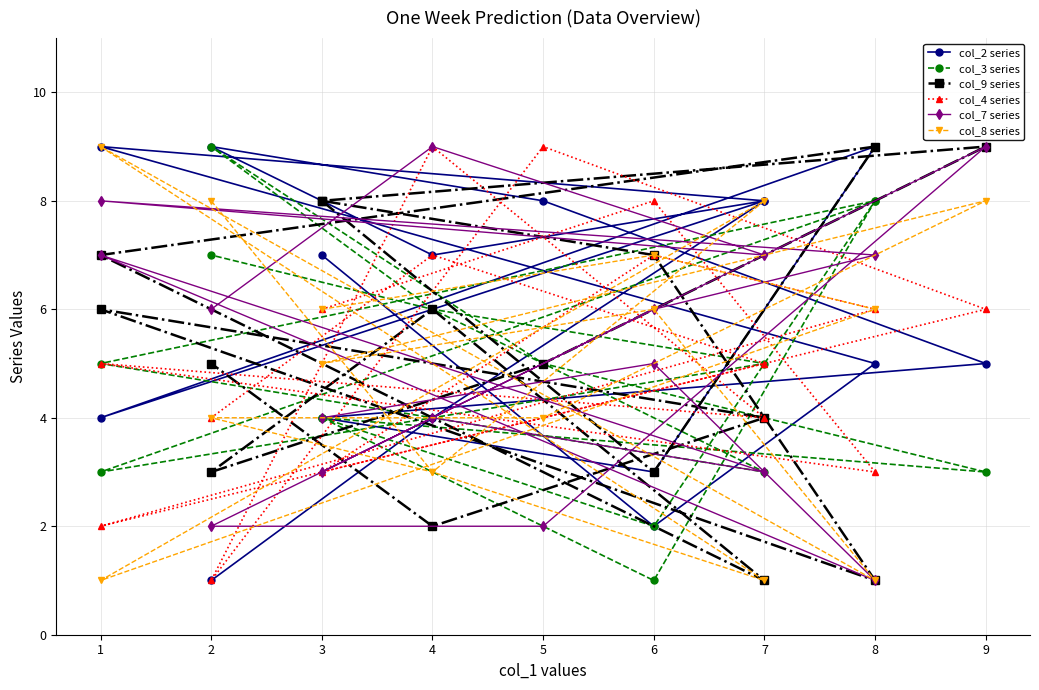

Which series has the largest range (max minus min)?

col_2 series